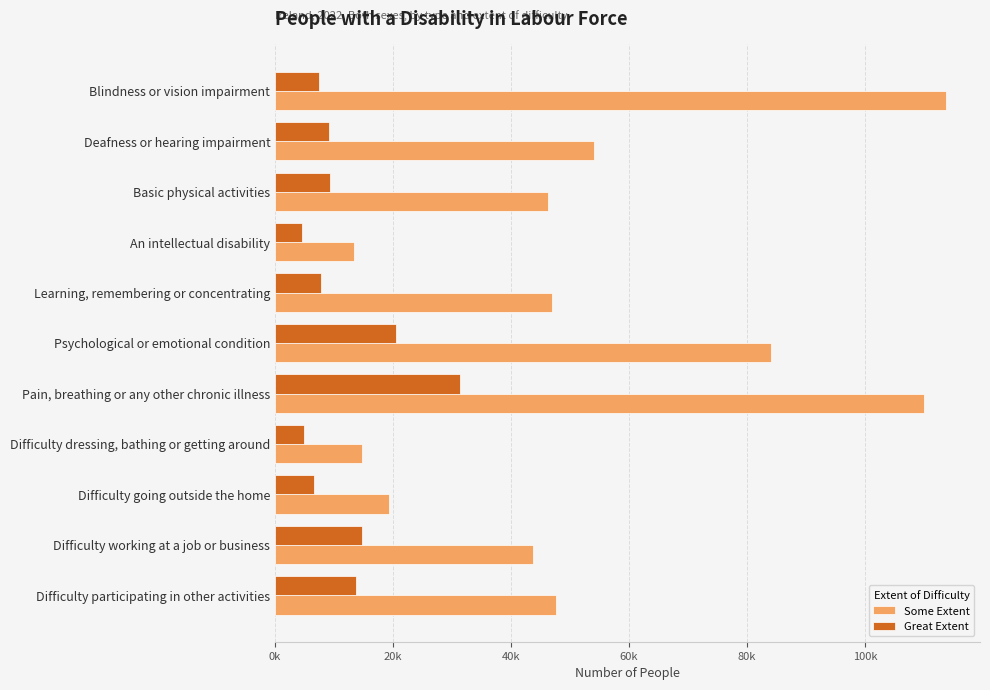

What is the sum of all Some Extent values?

594064